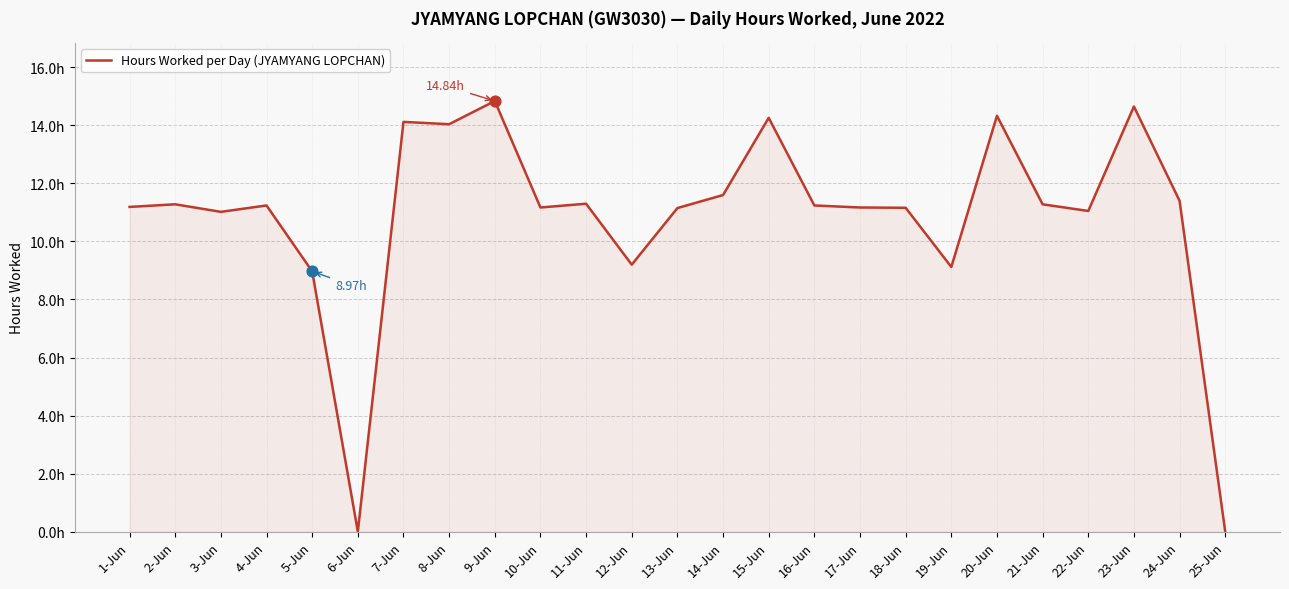

Which has a higher value, 18-Jun or 24-Jun?

24-Jun